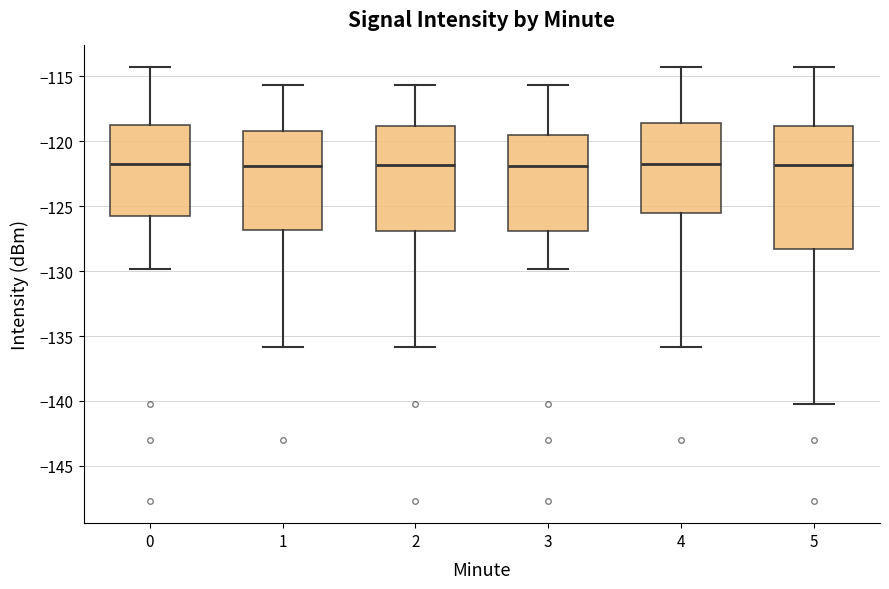

Which box is the tallest, from its lower edge to its upper edge?

5